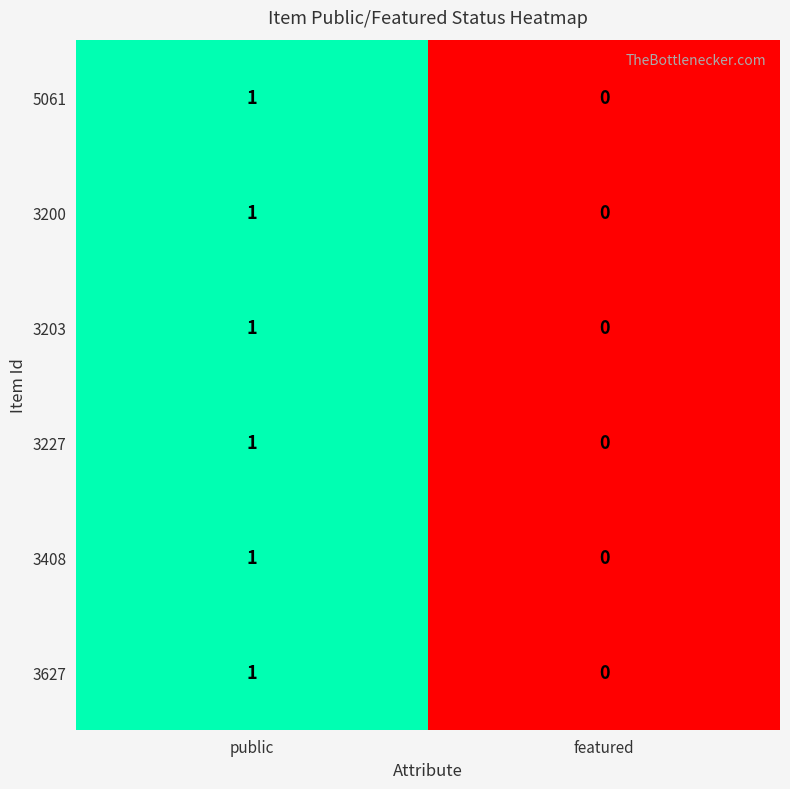

Reading left to right, what are all the values shown in this chart?

5061: 1	0
3200: 1	0
3203: 1	0
3227: 1	0
3408: 1	0
3627: 1	0